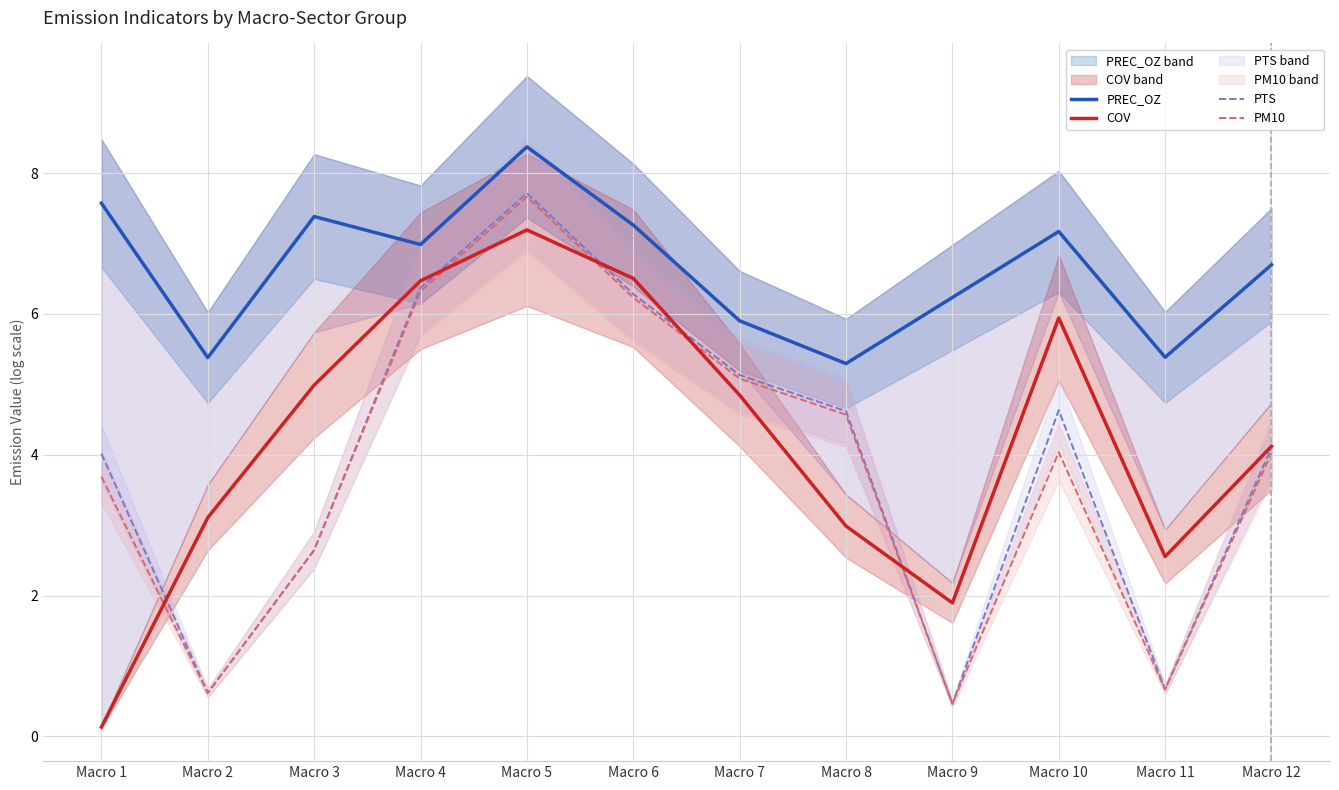

How many lines are shown in the chart?

4